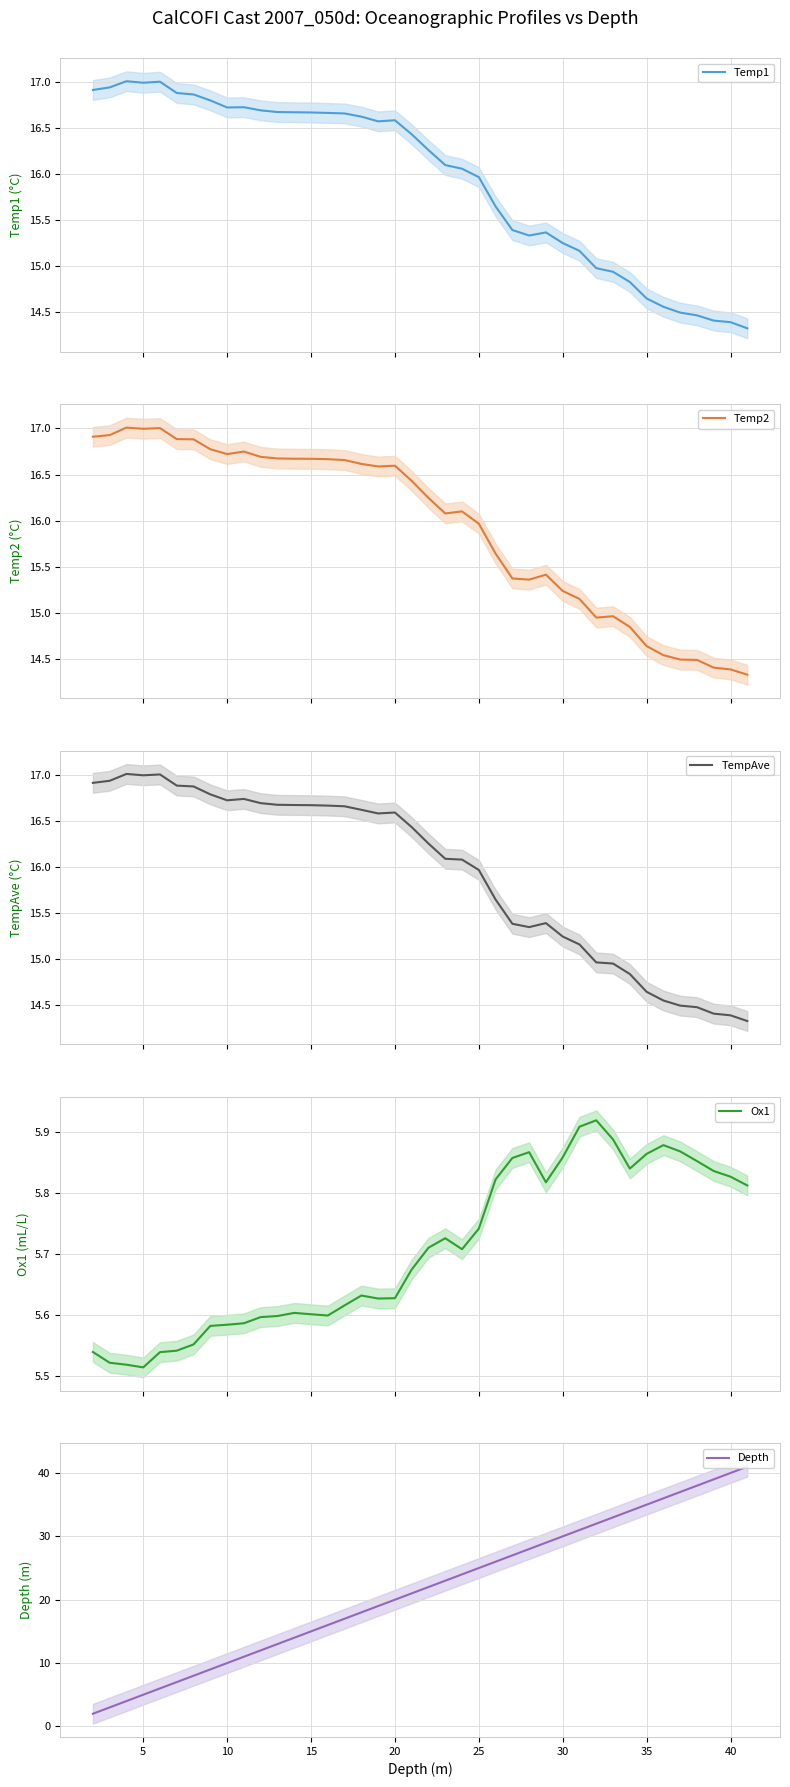

How many interior local peaks does the Temp2 series have?

7